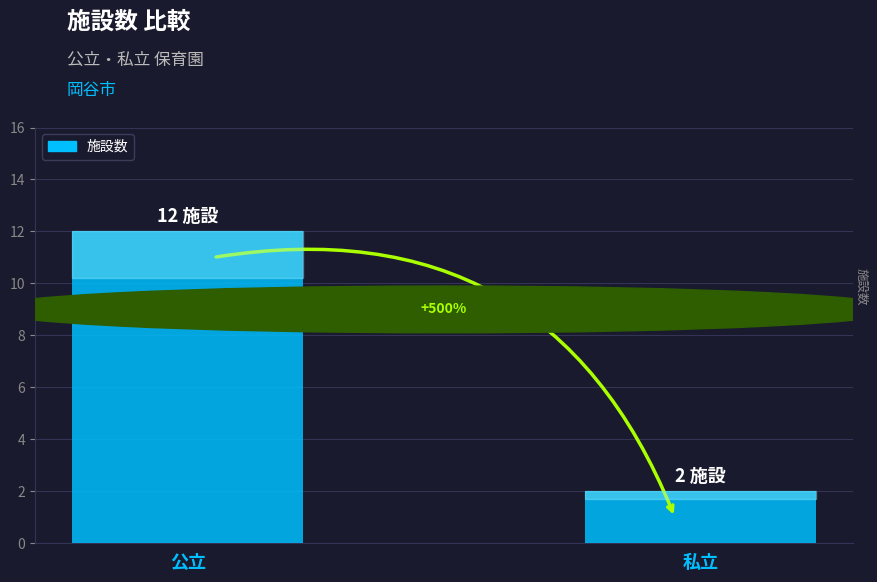

Reading left to right, transcribe all the data shown in this chart.

12	2